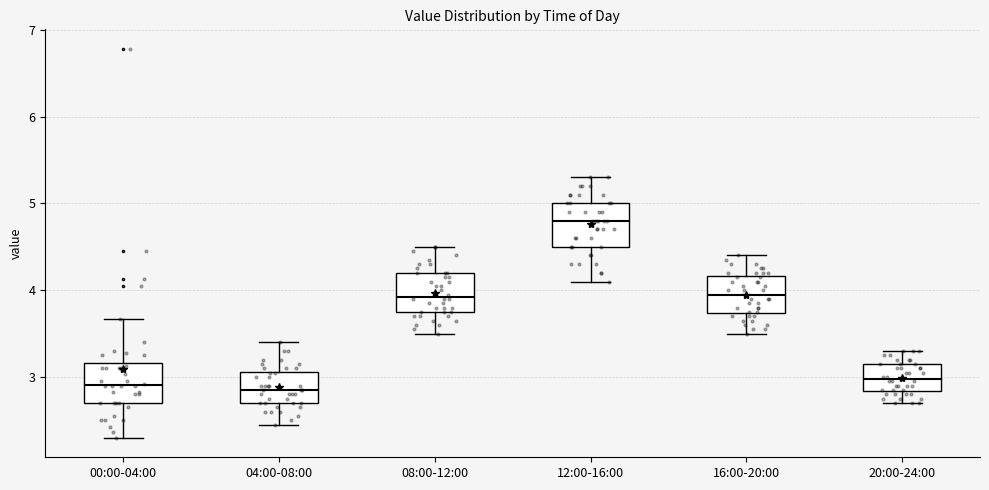

Reading left to right, read every box against the y-axis: the position of its median line, the range the box covers, and the ends of its whiskers. The values are not printed on the chart, so give them approximately, as read against the axis.

00:00-04:00: median 2.9, box 2.7 to 3.2, whiskers 2.3 to 3.7
04:00-08:00: median 2.9, box 2.7 to 3.1, whiskers 2.5 to 3.4
08:00-12:00: median 3.9, box 3.8 to 4.2, whiskers 3.5 to 4.5
12:00-16:00: median 4.8, box 4.5 to 5.0, whiskers 4.1 to 5.3
16:00-20:00: median 4.0, box 3.7 to 4.2, whiskers 3.5 to 4.4
20:00-24:00: median 3.0, box 2.8 to 3.2, whiskers 2.7 to 3.3